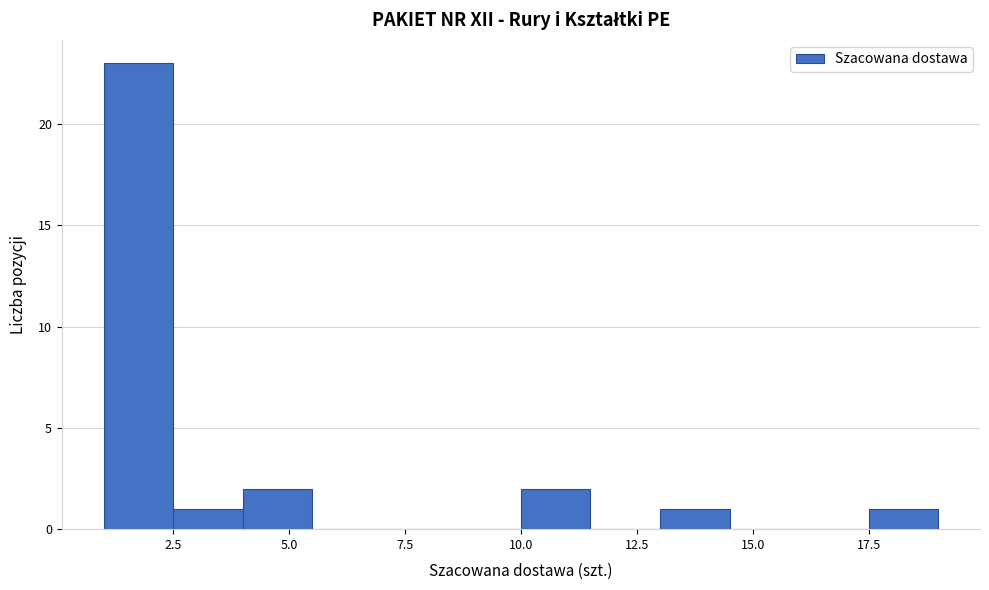

Read against the x-axis, roughly where is the centre of the tallest bar?

2.0